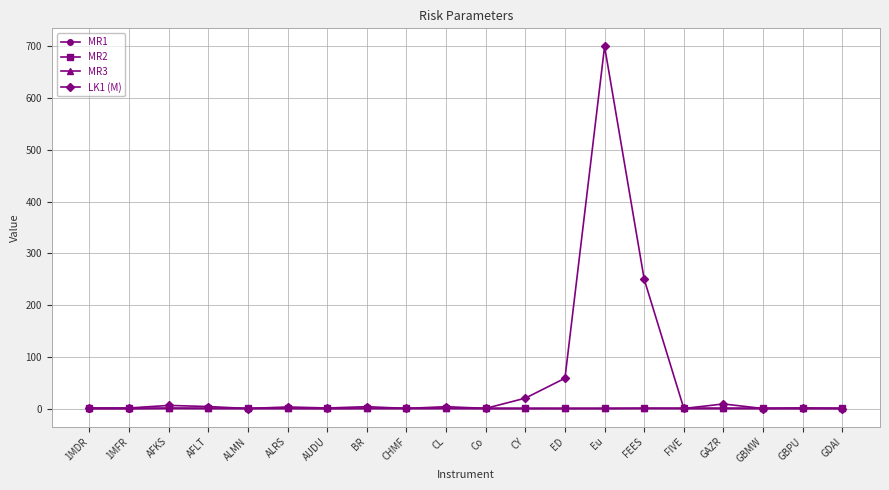

Which series has the largest total across all categories?

LK1 (M)